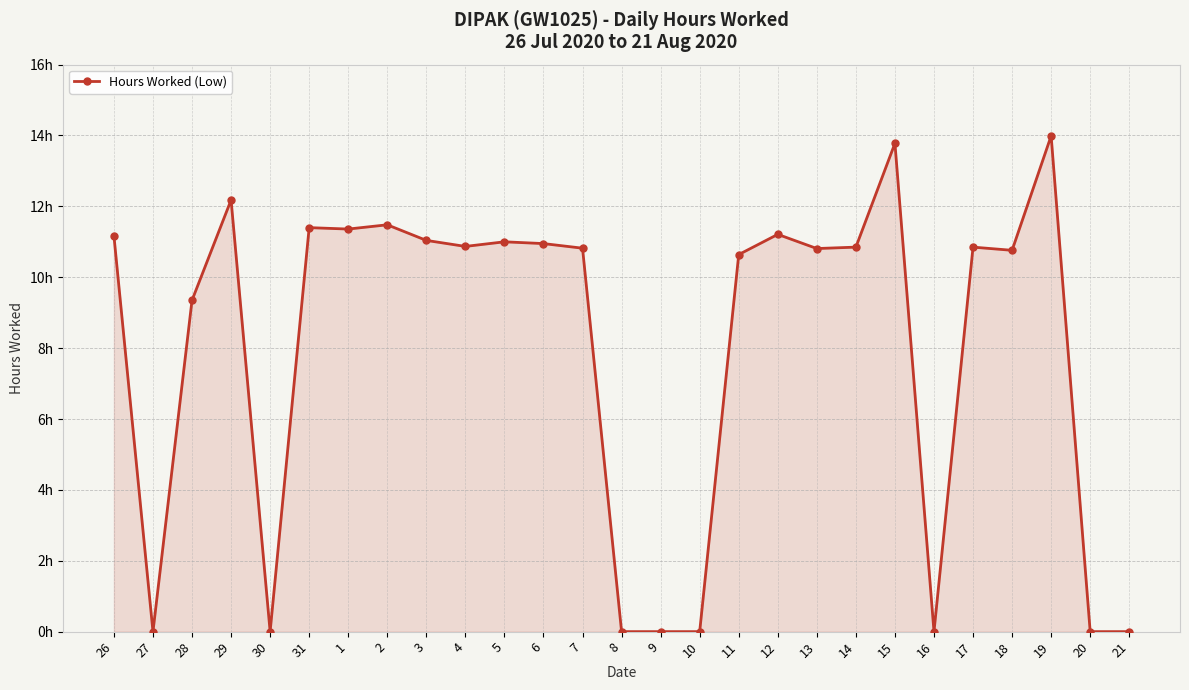

Rank the categories by value from lowest to highest.

27, 30, 8, 9, 10, 16, 20, 21, 28, 11, 18, 13, 7, 14, 17, 4, 6, 5, 3, 26, 12, 1, 31, 2, 29, 15, 19